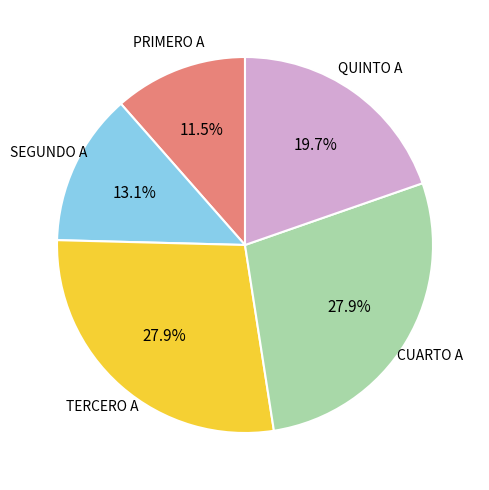

What is the smallest slice in the pie chart?

PRIMERO A